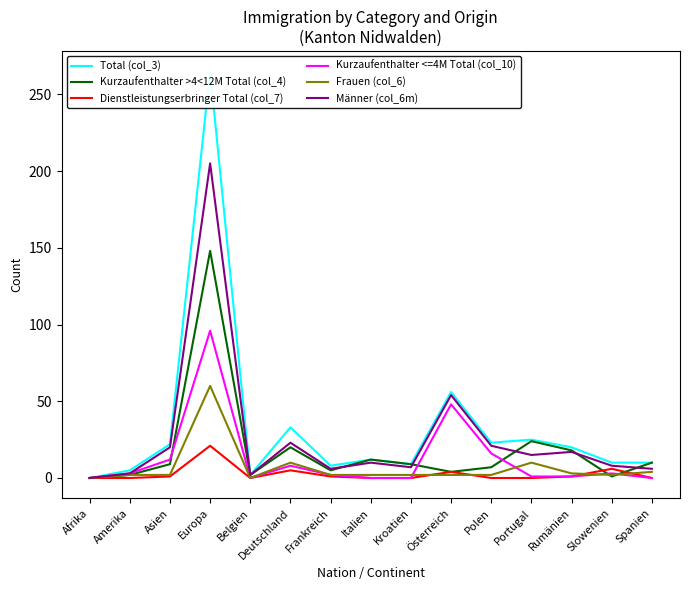

How many interior local valleys does the Total (col_3) series have?

4